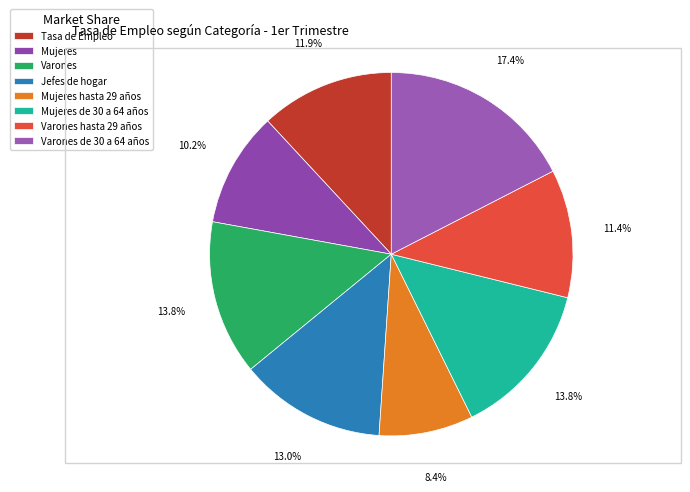

Count the number of slices in the pie.

8